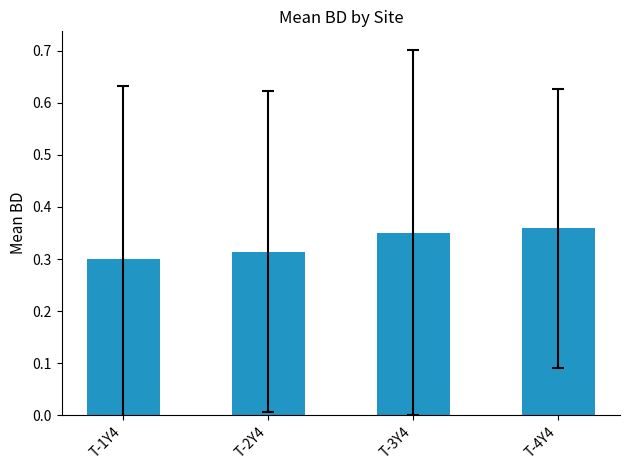

At which label is the value closest to 0?

T-1Y4